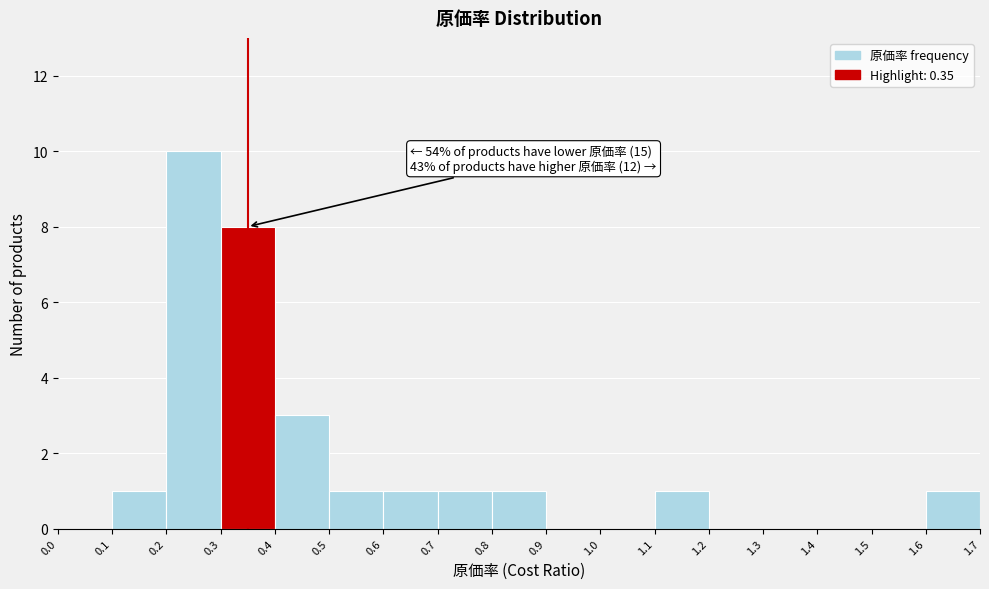

Which range on the x-axis has the tallest bar?

0.2 to 0.3